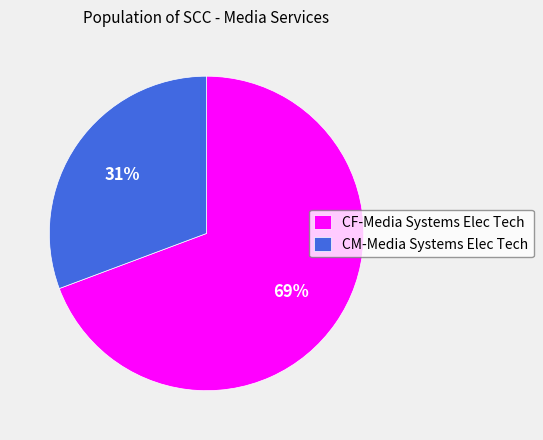

Is it true that CF-Media Systems Elec Tech is 63% of the pie?

False